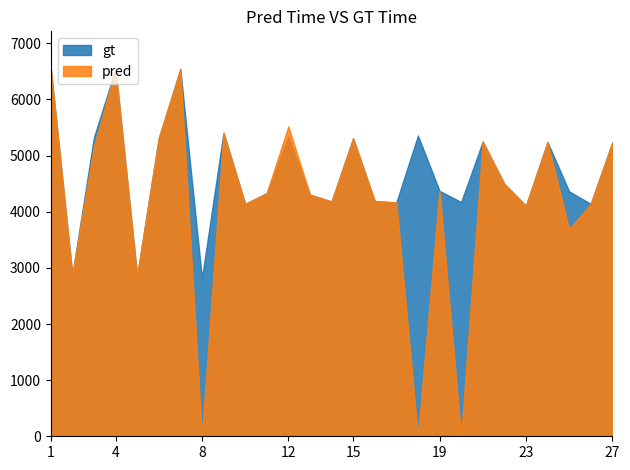

What is the average value of the gt series?

4700.0